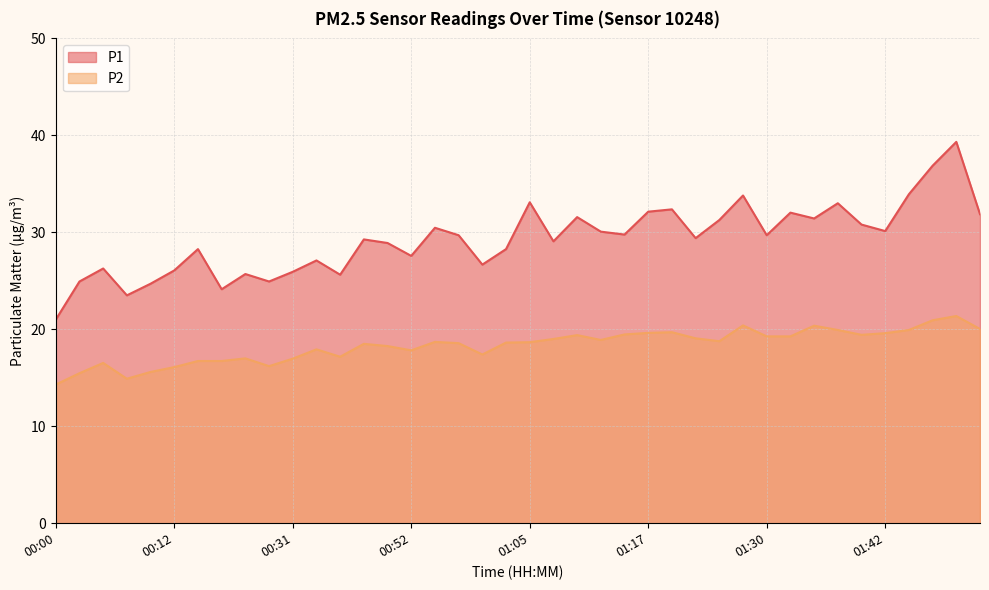

What position from the left is 00:28?

10